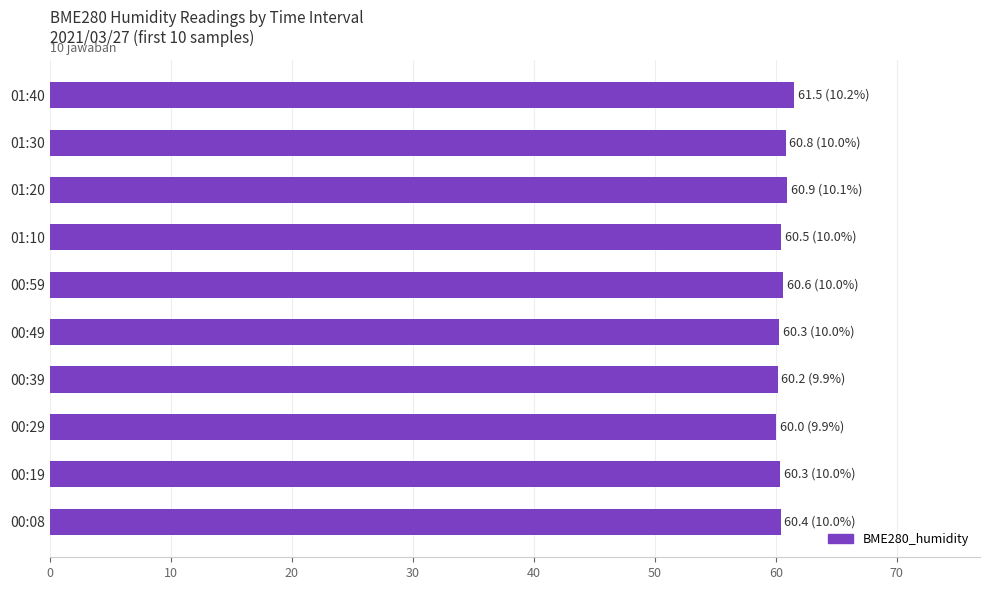

What is the average value?

60.6